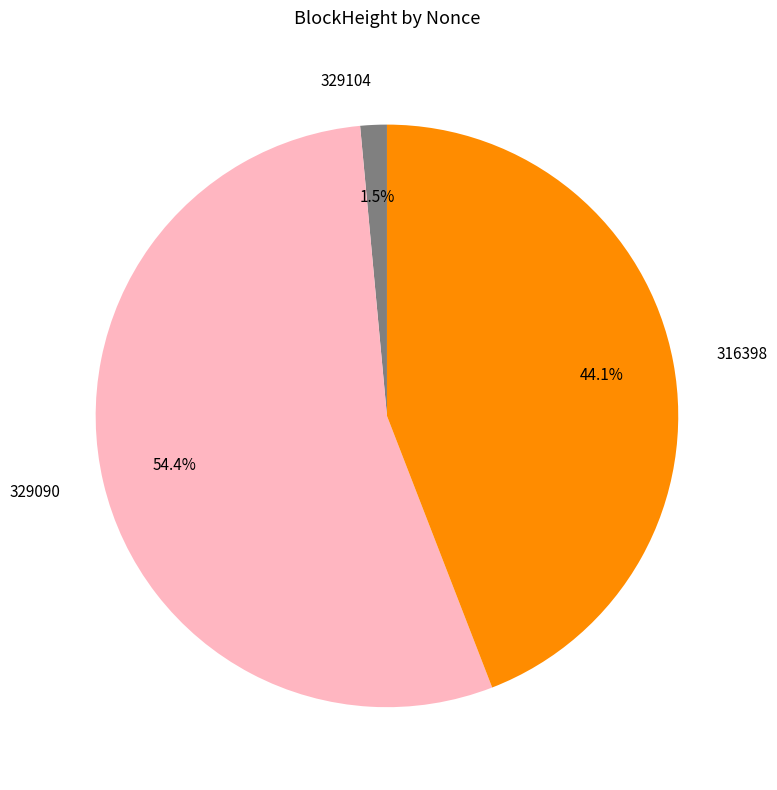

Which category has the smallest portion of the pie?

329104